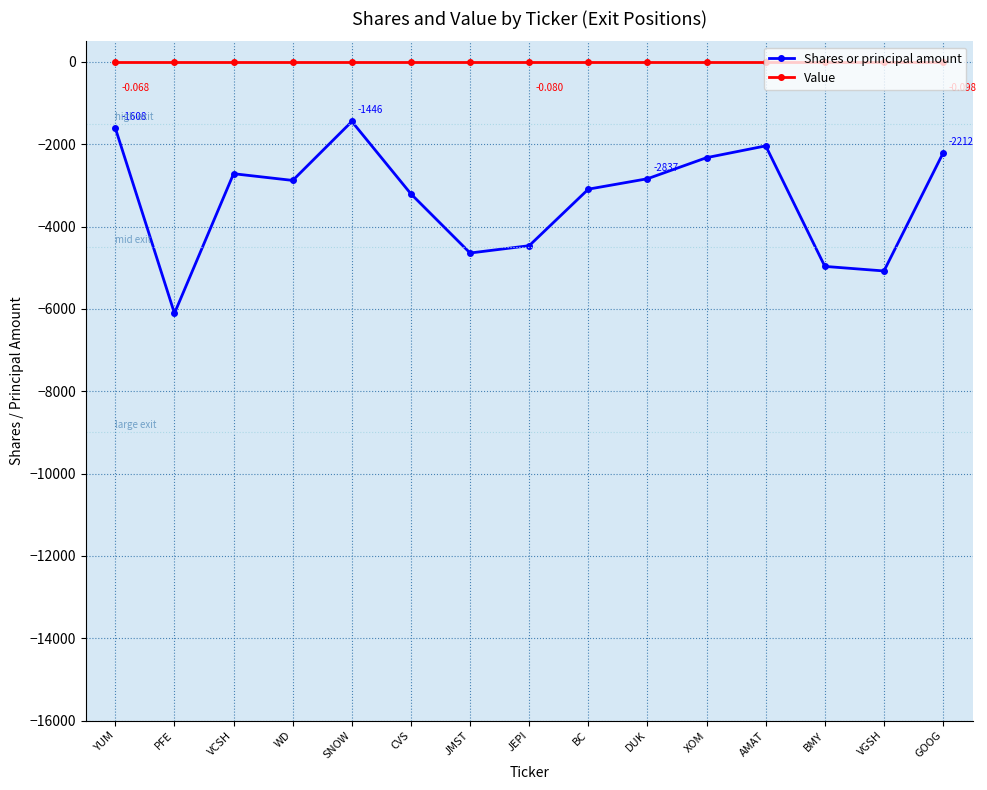

Rank the series at PFE from lowest to highest value.

Shares or principal amount, Value